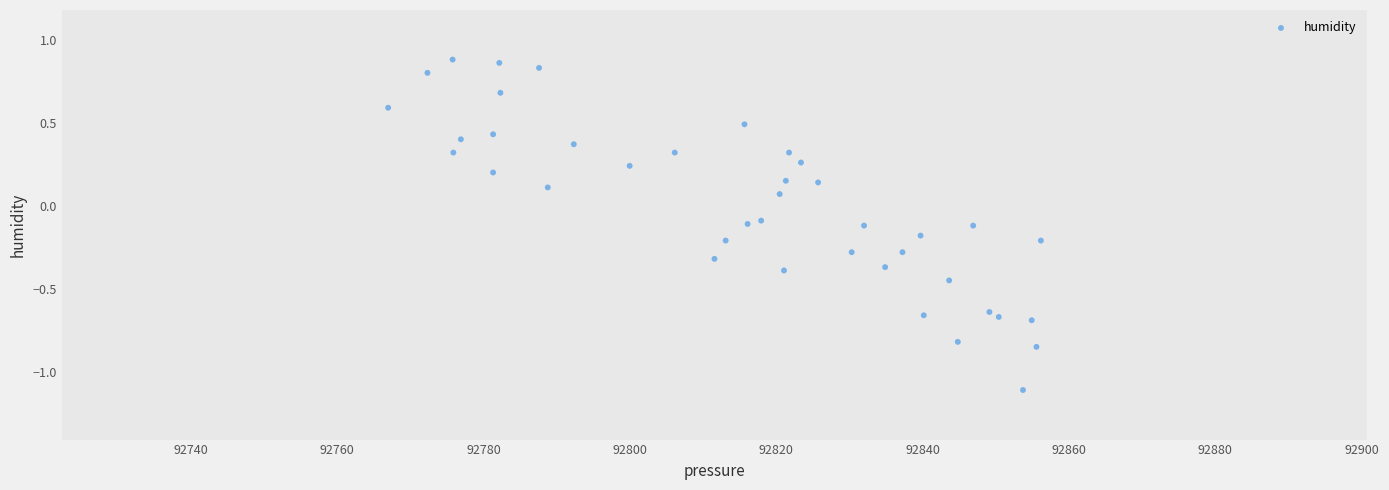

What is the range of X values (max minus min)?

89.2